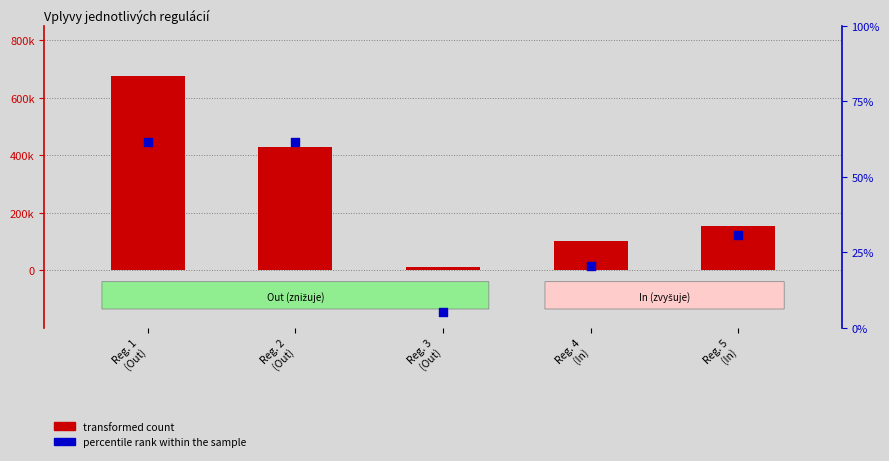

What are all the series names shown in the legend?

transformed count, percentile rank within the sample